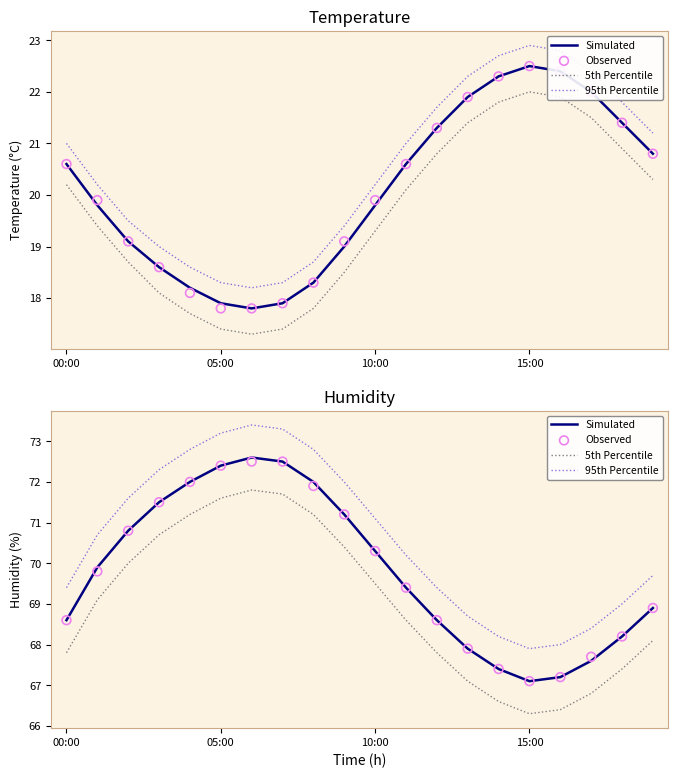

Which series contains the highest Y value?

95th Percentile